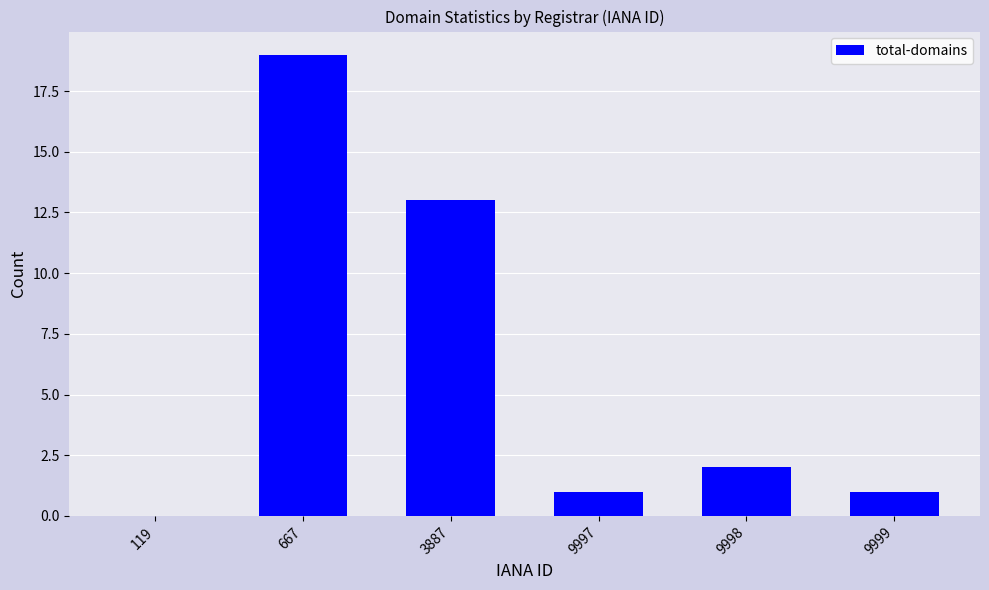

Reading left to right, list all the values displayed in this chart.

119=0	667=19	3887=13	9997=1	9998=2	9999=1